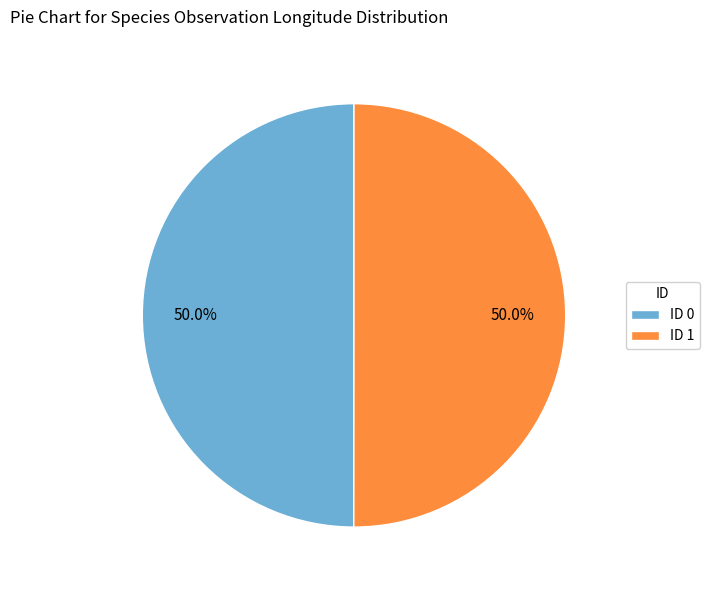

Approximately how many times larger is the value at ID 1 compared to ID 0?

1.0